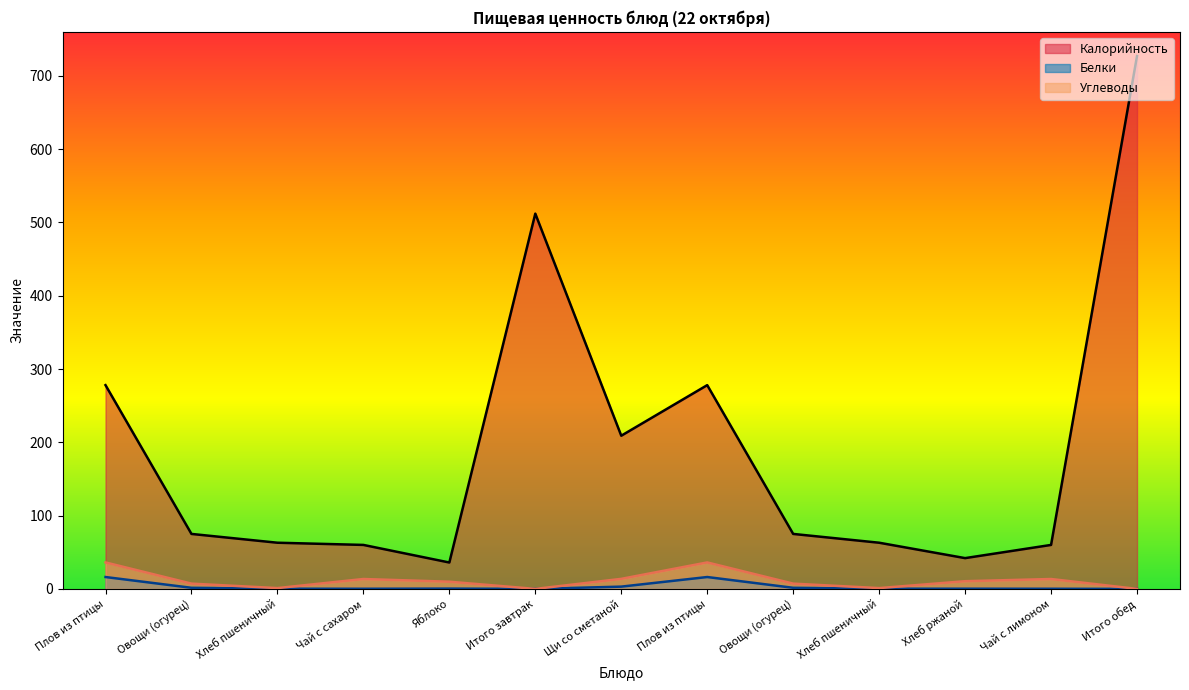

Which series has the widest spread of values?

Калорийность